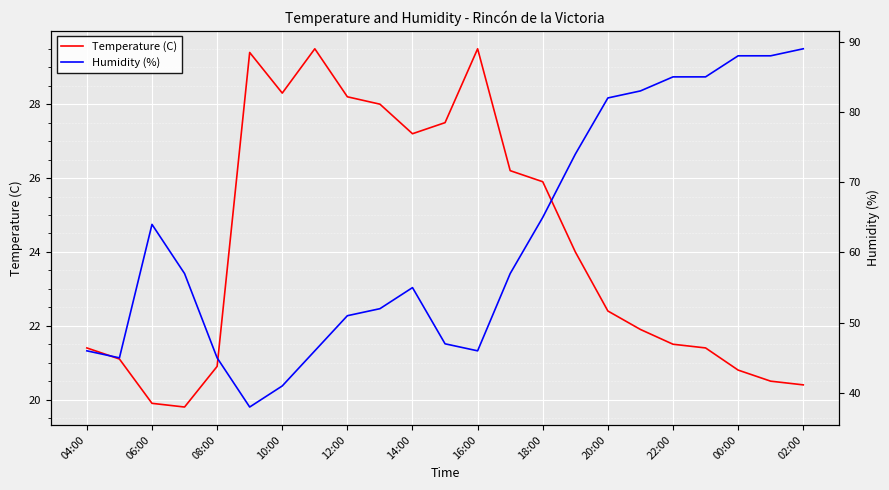

How many interior local valleys does the Humidity (%) series have?

3